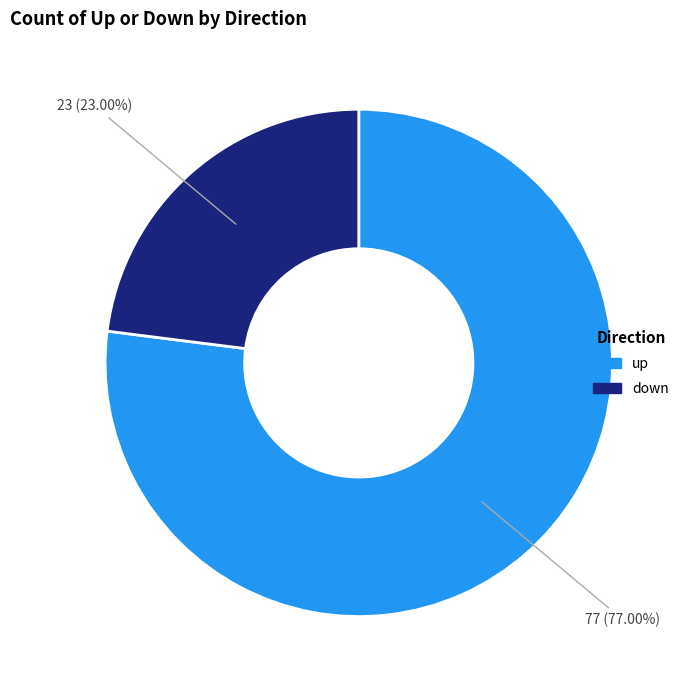

Is the sum of down and up greater than half?

Yes